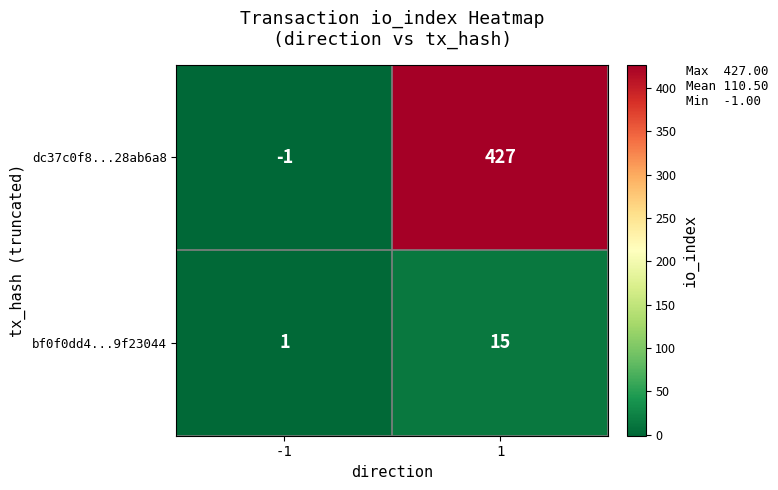

What is the average value of the bf0f0dd4...9f23044 series?

8